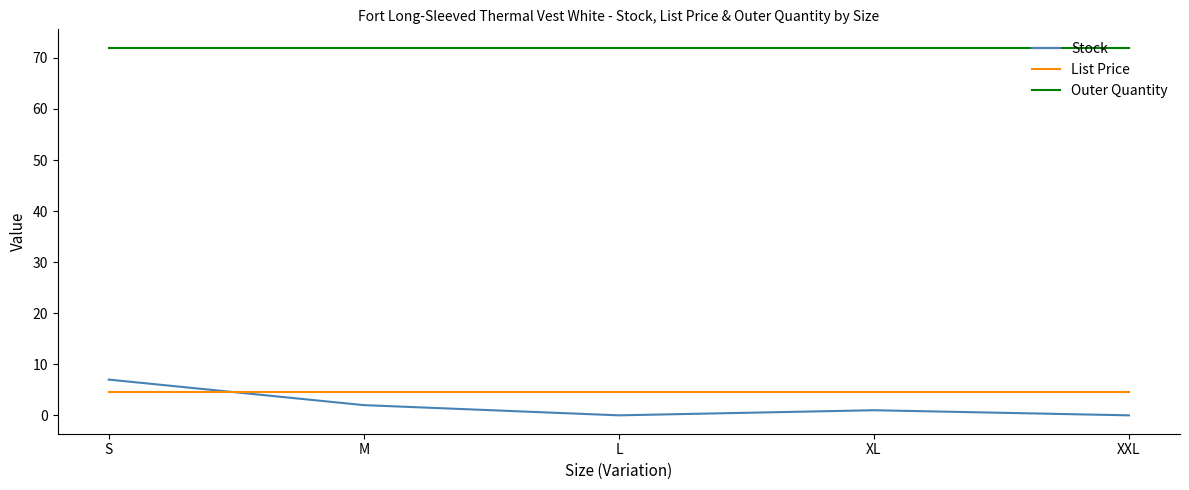

What position from the right is L?

3